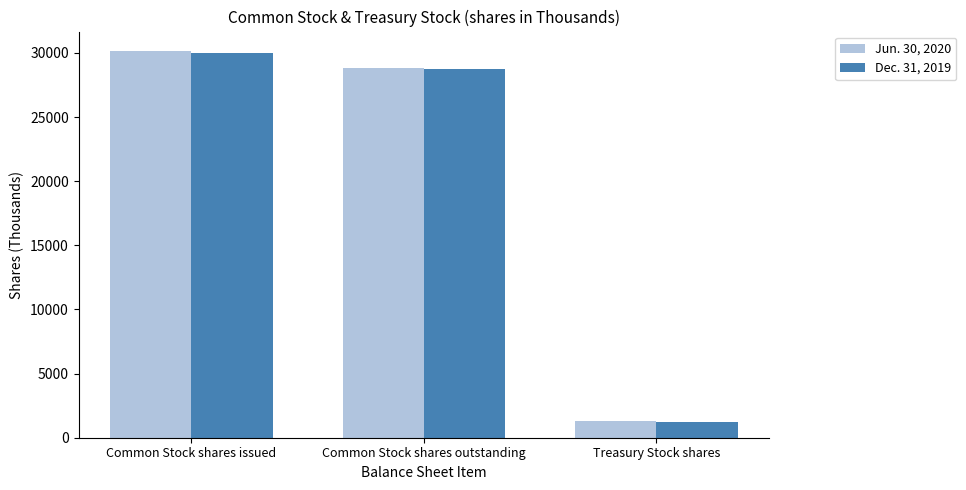

What is the sum of the Dec. 31, 2019 values at Treasury Stock shares and Common Stock shares issued?

31204